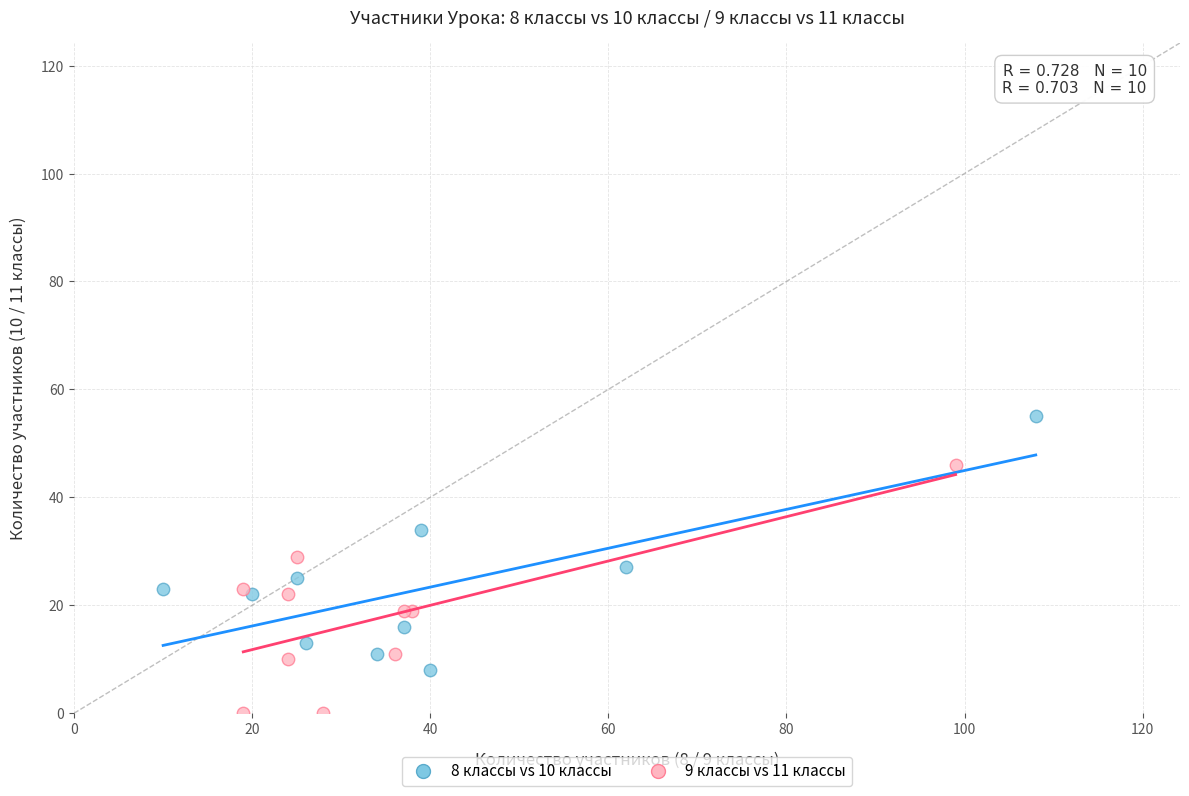

Which series reaches the maximum Y coordinate?

8 классы vs 10 классы